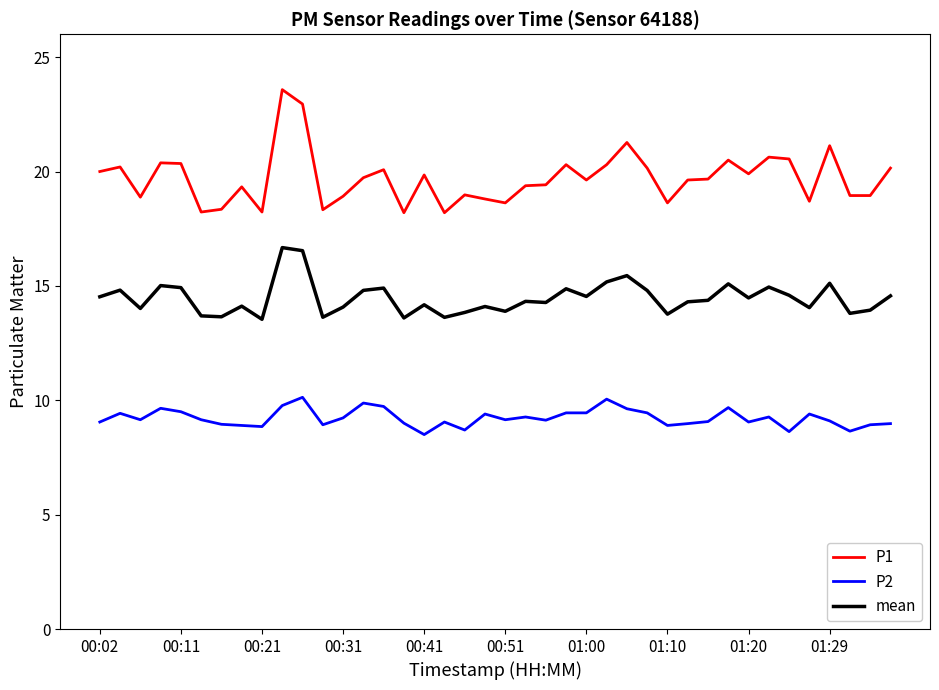

List the series in order of their overall mean, highest first.

P1, mean, P2